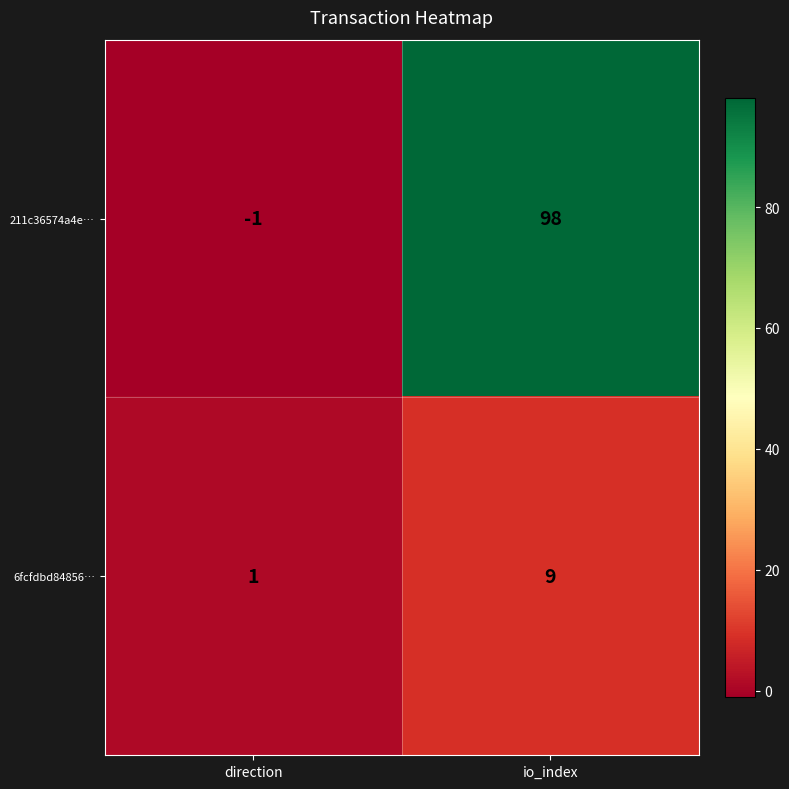

Is the value of 211c36574a4e… at direction greater than the value of 6fcfdbd84856… at io_index?

No